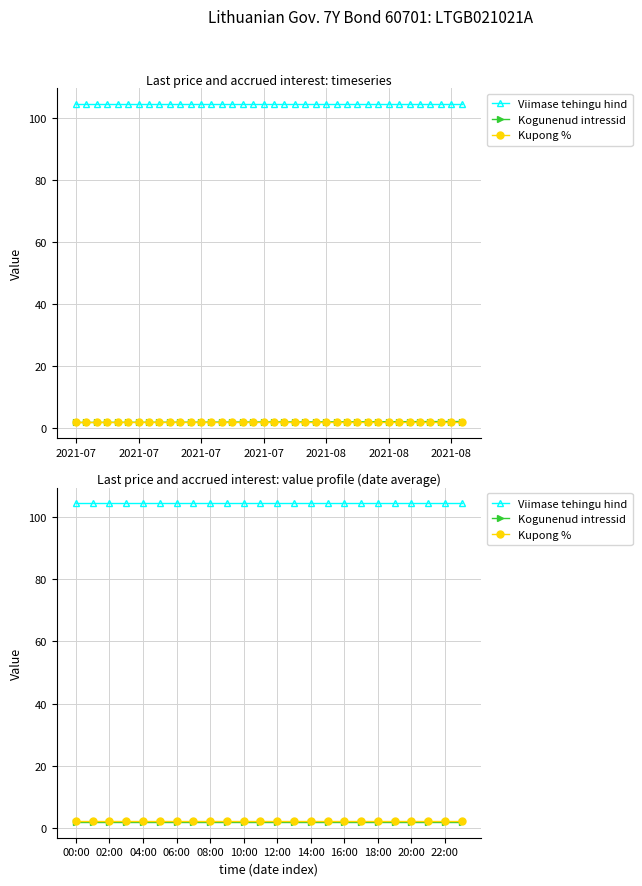

True or false: Kupong % and Viimase tehingu hind cross at least once.

False